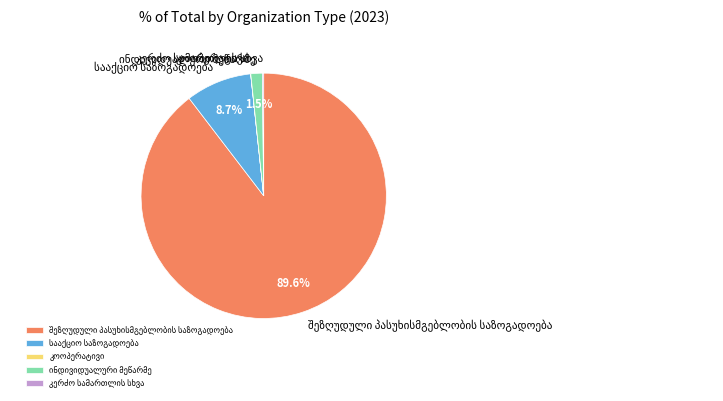

Does any single category account for the majority?

Yes